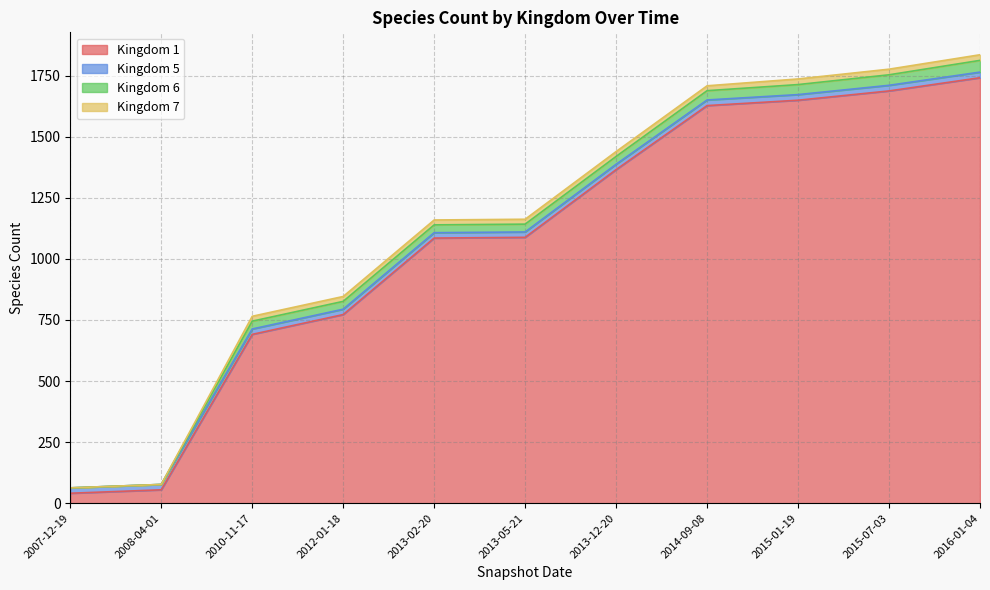

What value does the 1 series have at 2015-07-03, to the nearest 10?

1690